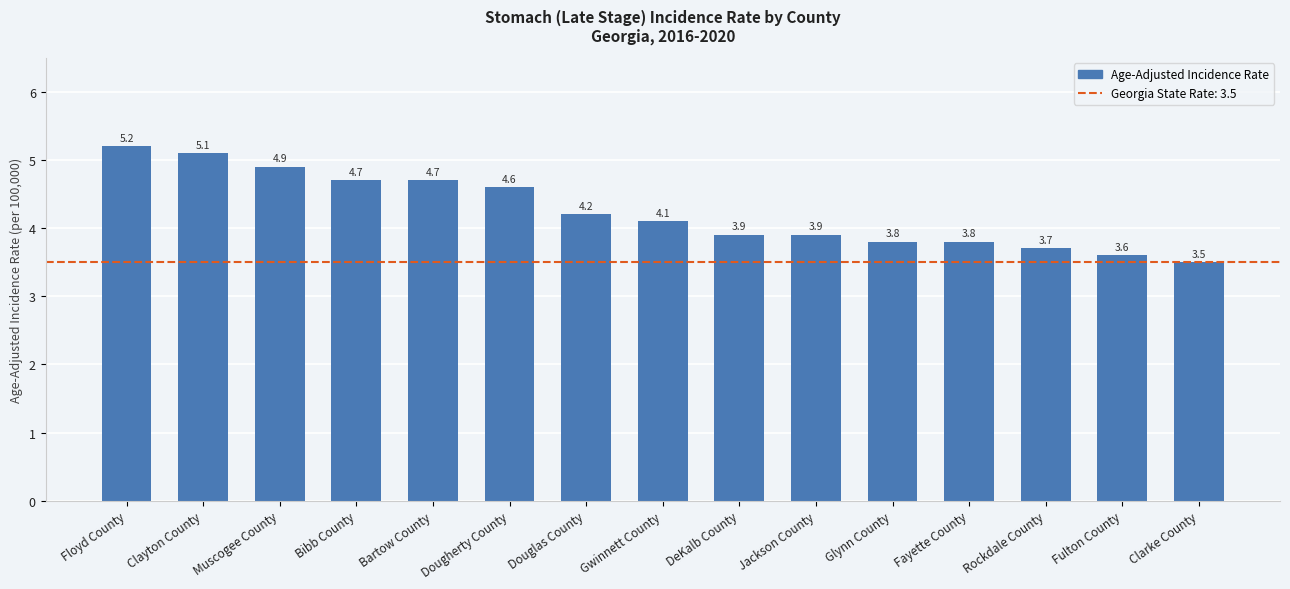

Are the bars horizontal?

No